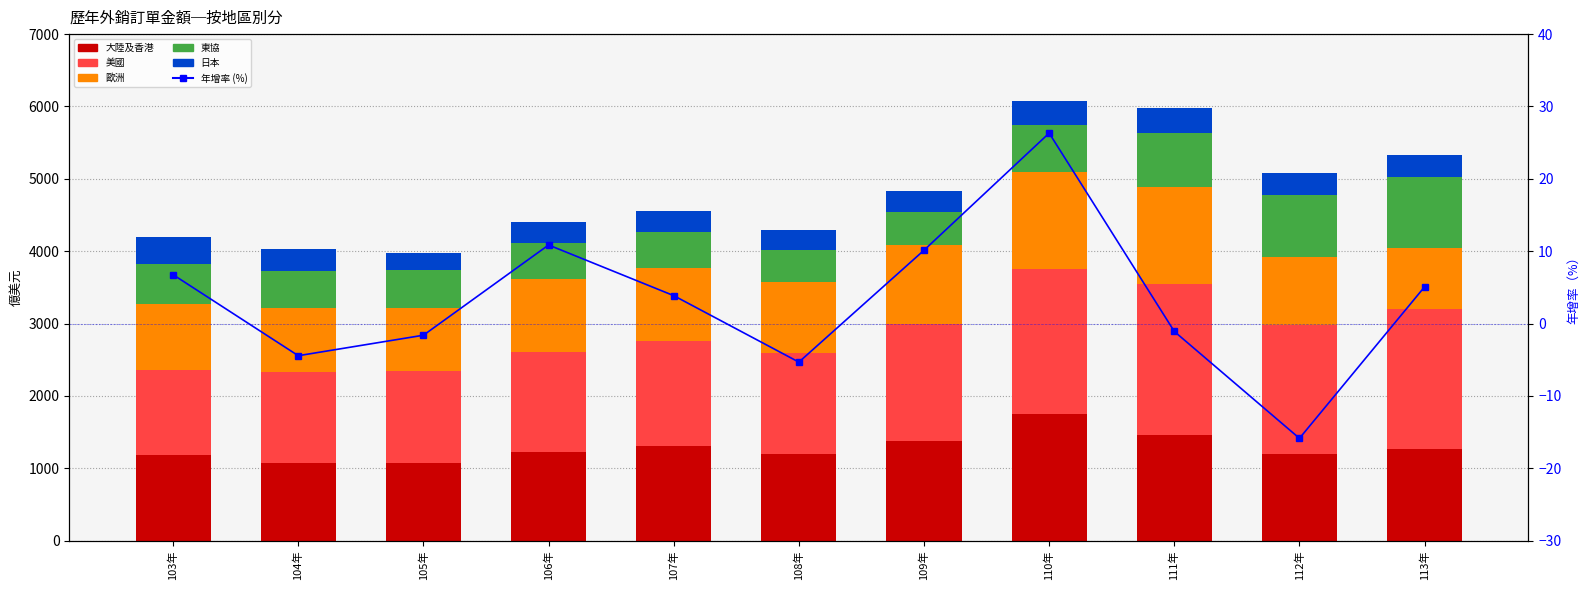

The 日本 series shows 384.1 at 103年. True or false?

True